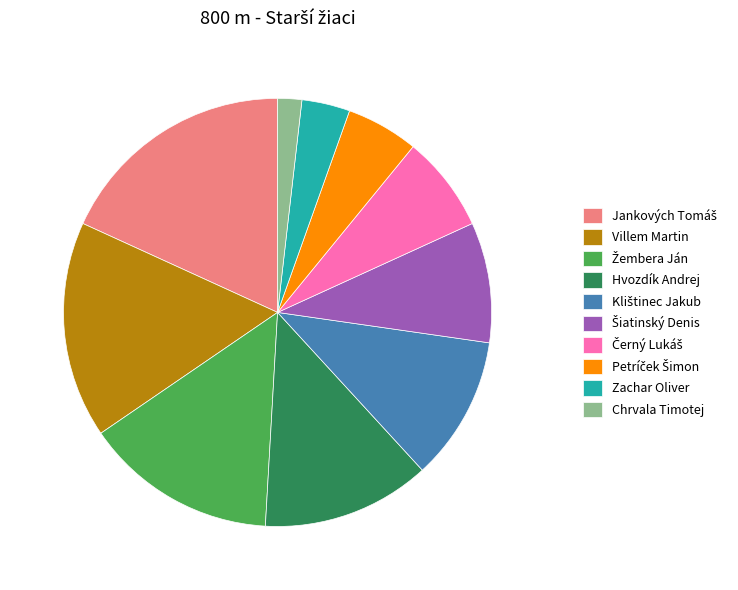

Which category has the smallest portion of the pie?

Chrvala Timotej